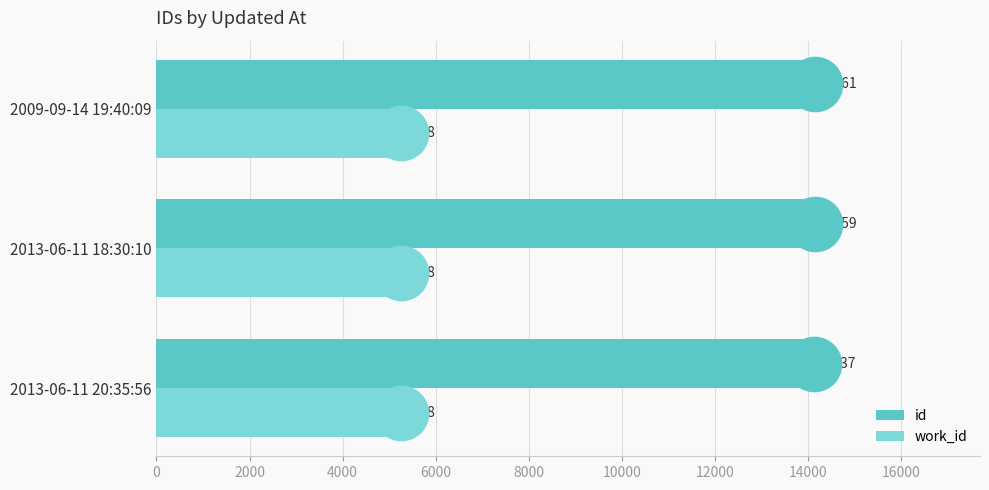

Is it true that id equals 14159 at 2013-06-11 18:30:10?

True